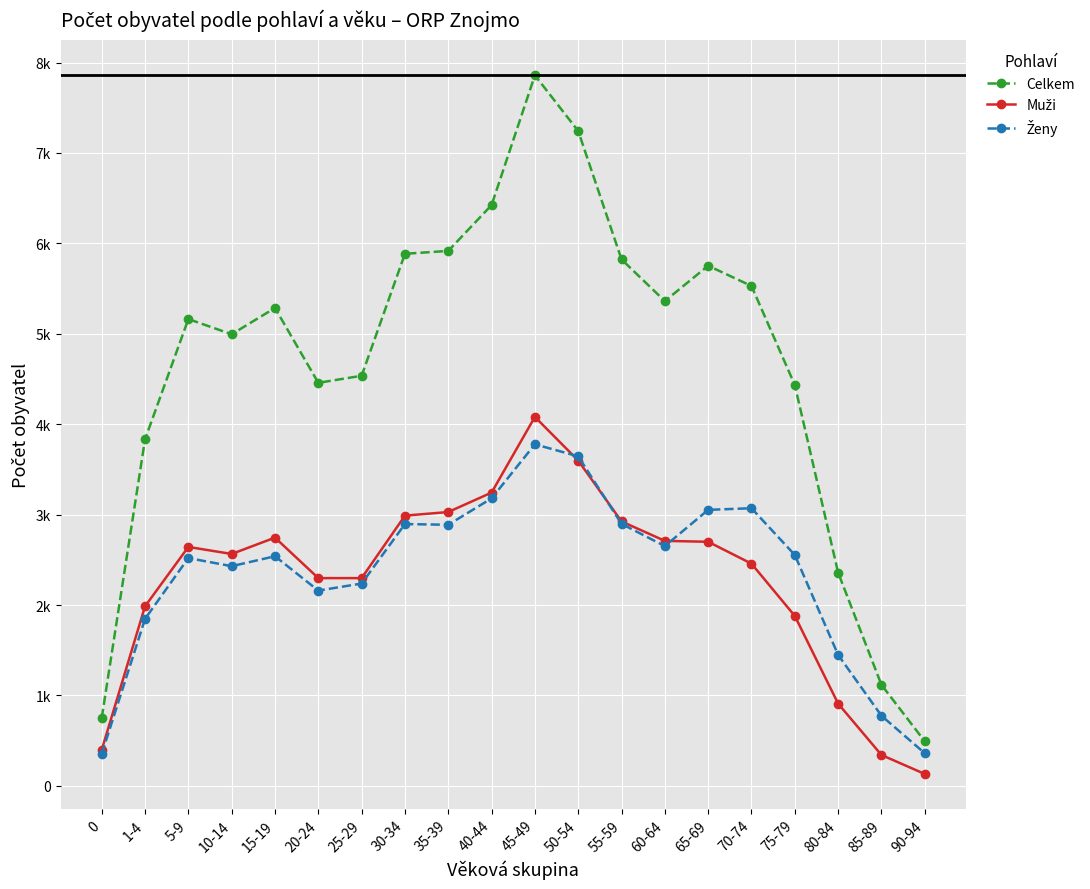

Is it true that Muži equals 2710 at 60-64?

True